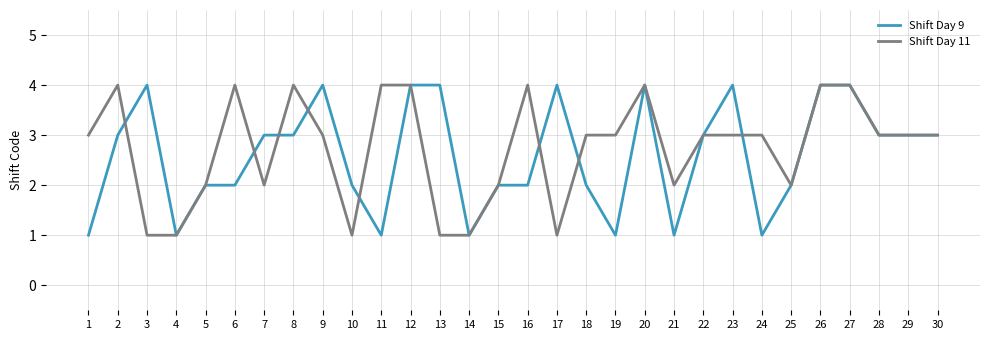

The value of Shift Day 11 at 11 is 2. True or false?

False